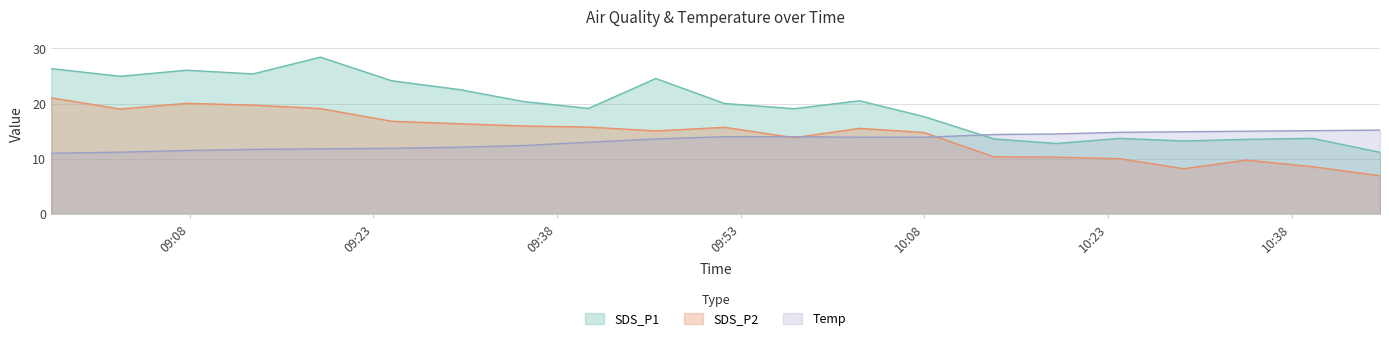

Which series changed the most between 2021/03/26 09:35:15 and 2021/03/26 10:02:42?

Temp